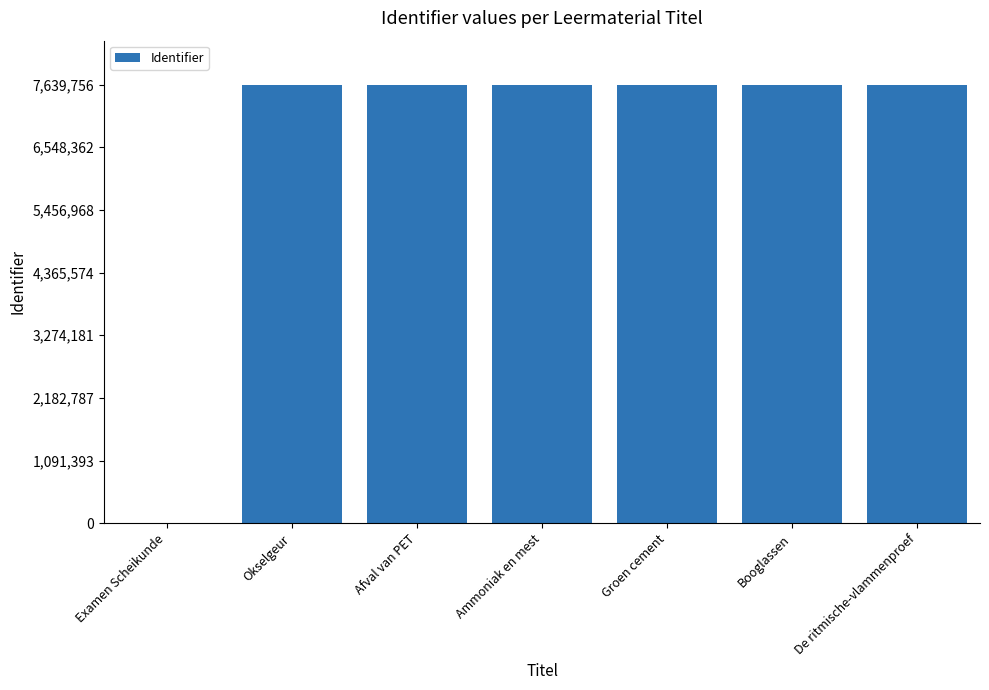

What is the greatest value displayed?

7639756